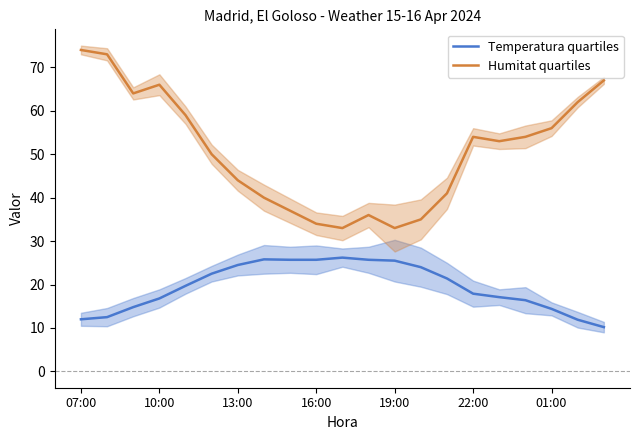

Is it true that Humitat quartiles equals 100.1 at 19?

False